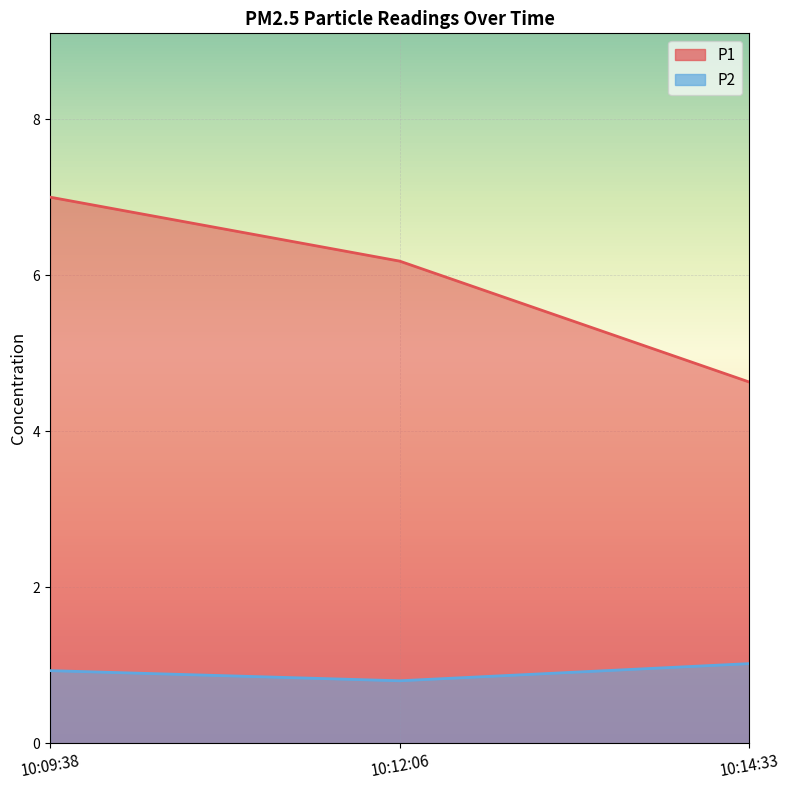

What is the value of the P1 point at the 2nd from the left?

6.2